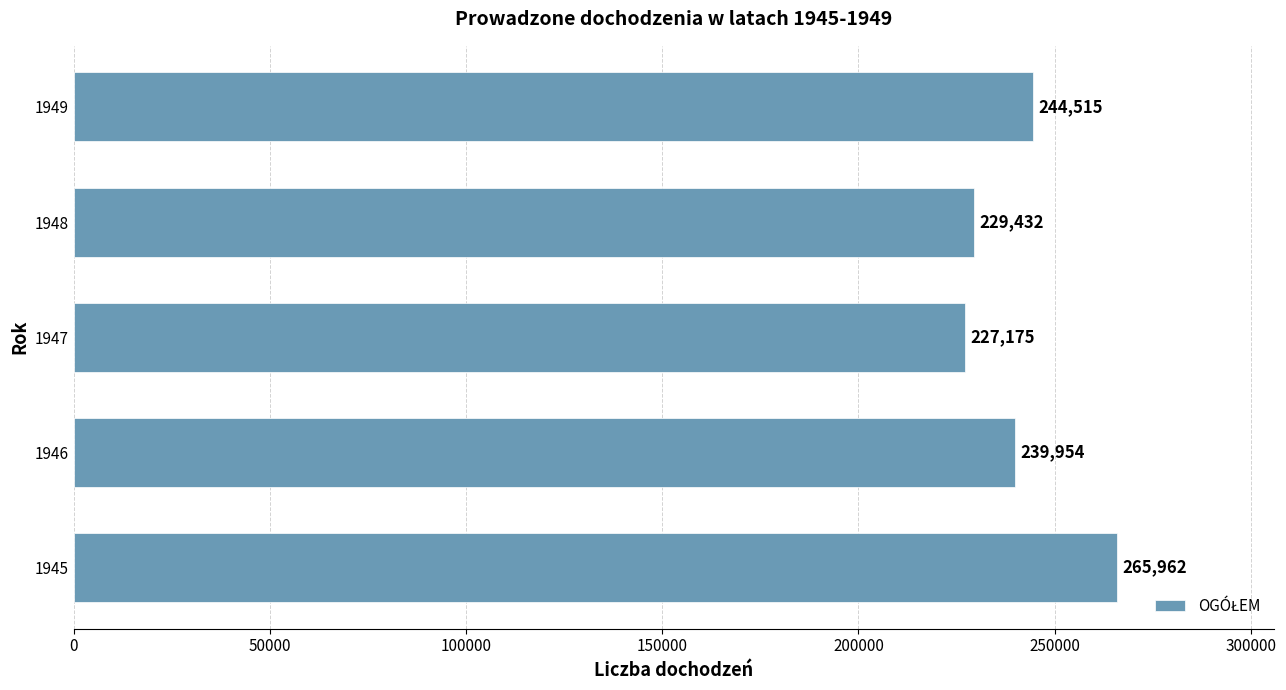

Reading bottom to top, list all the values displayed in this chart.

1945=265962	1946=239954	1947=227175	1948=229432	1949=244515